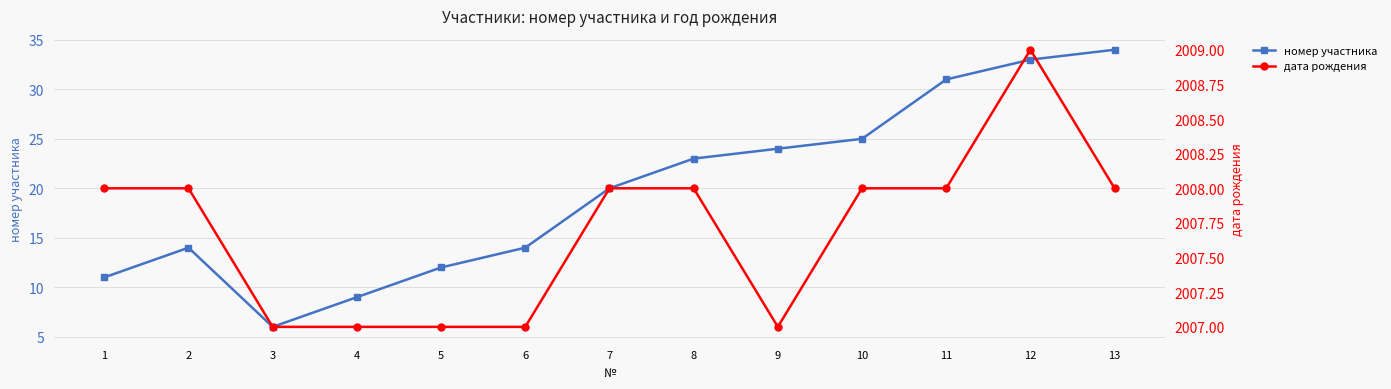

At how many categories does at least one series exceed 80?

13